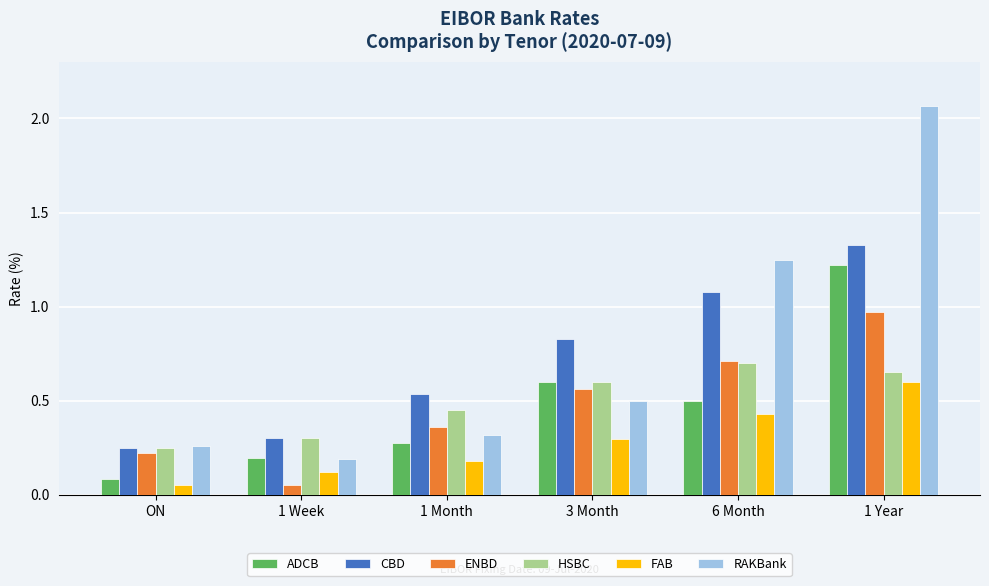

What is the total value across all series at 3 Month?

3.4